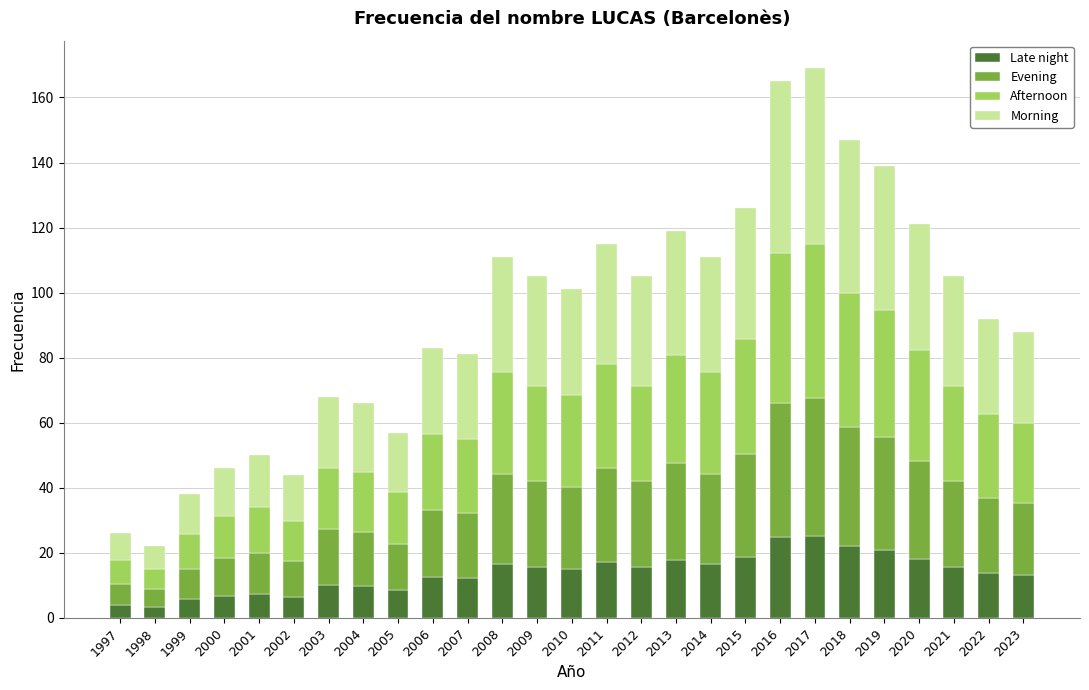

The value of Late night at 2008 is 16.6. True or false?

True